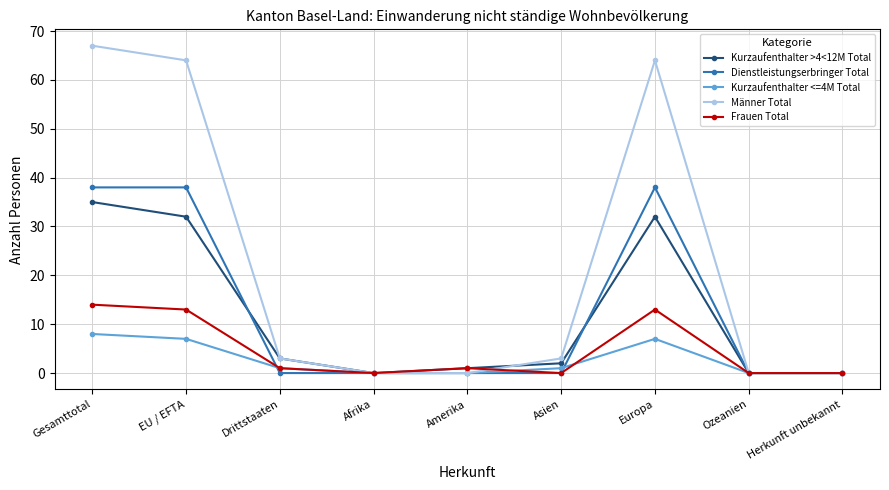

What position from the left is Amerika?

5